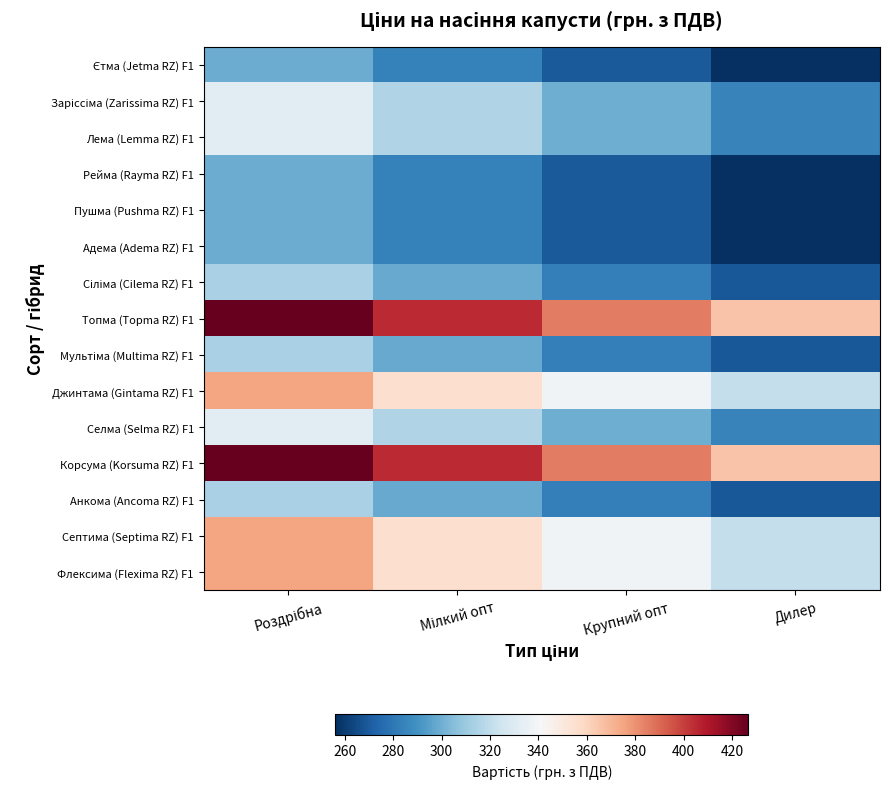

At which category does the chart reach its peak across all series?

Роздрібна